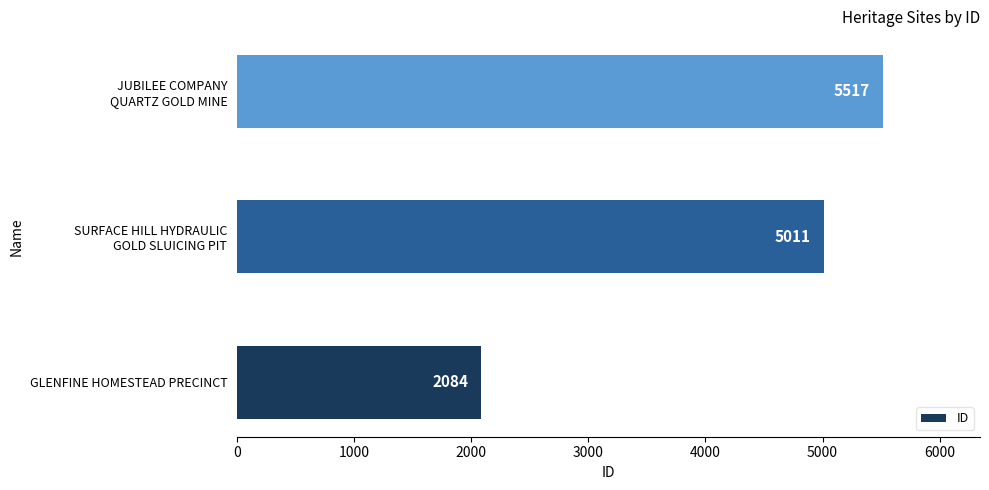

At which label is the value closest to 3800?

SURFACE HILL HYDRAULIC
GOLD SLUICING PIT